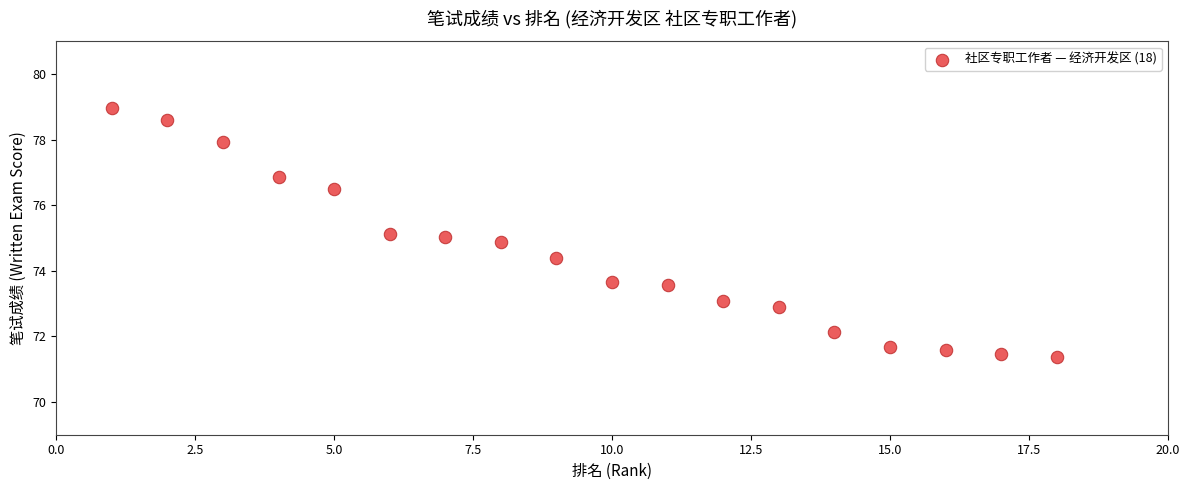

What is the range of X values (max minus min)?

17.0